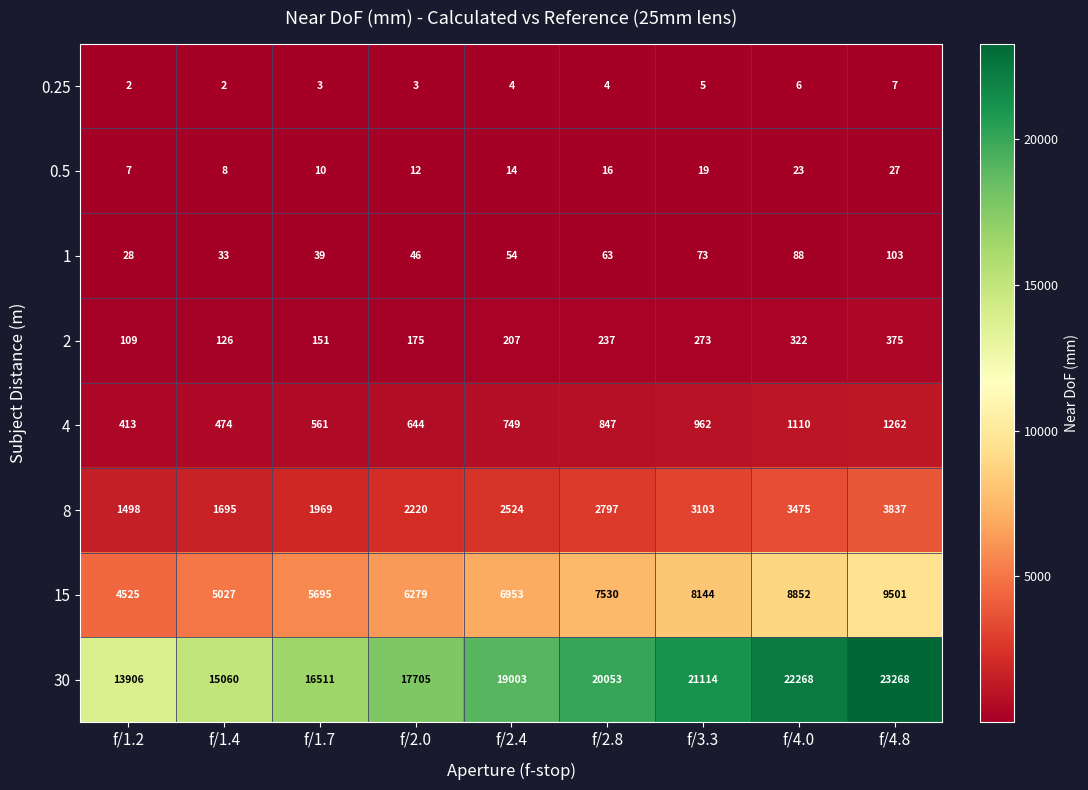

What is the spread (max minus min) of values at f/1.2?

13904